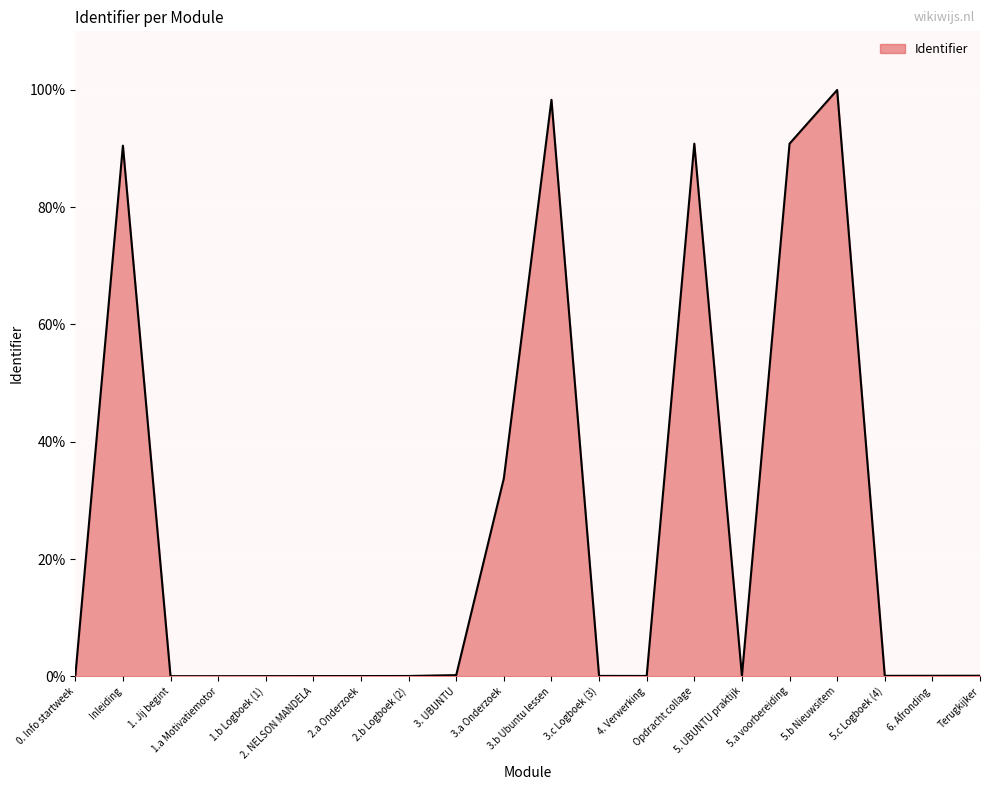

What is the maximum value shown in the chart?

100.0